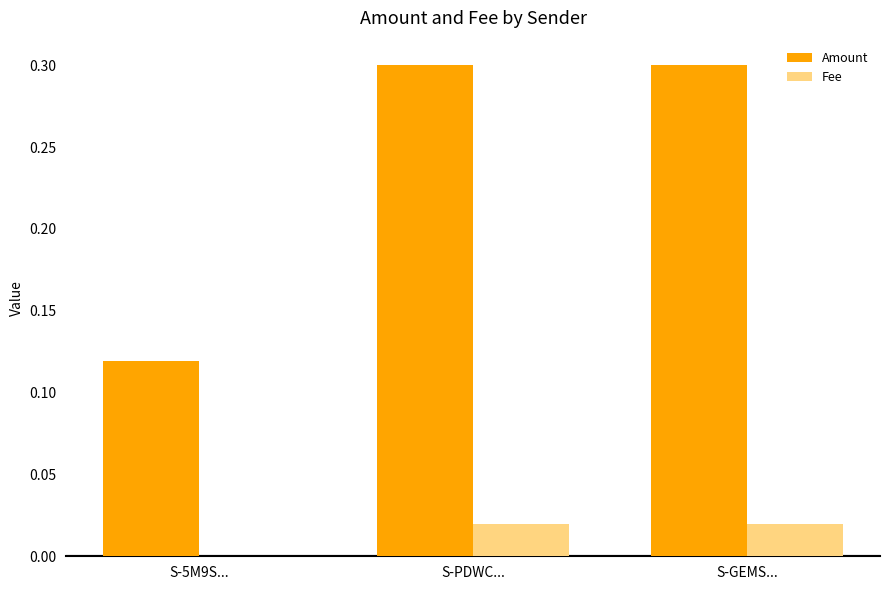

Which series changed the most between S-5M9S... and S-PDWC...?

Amount